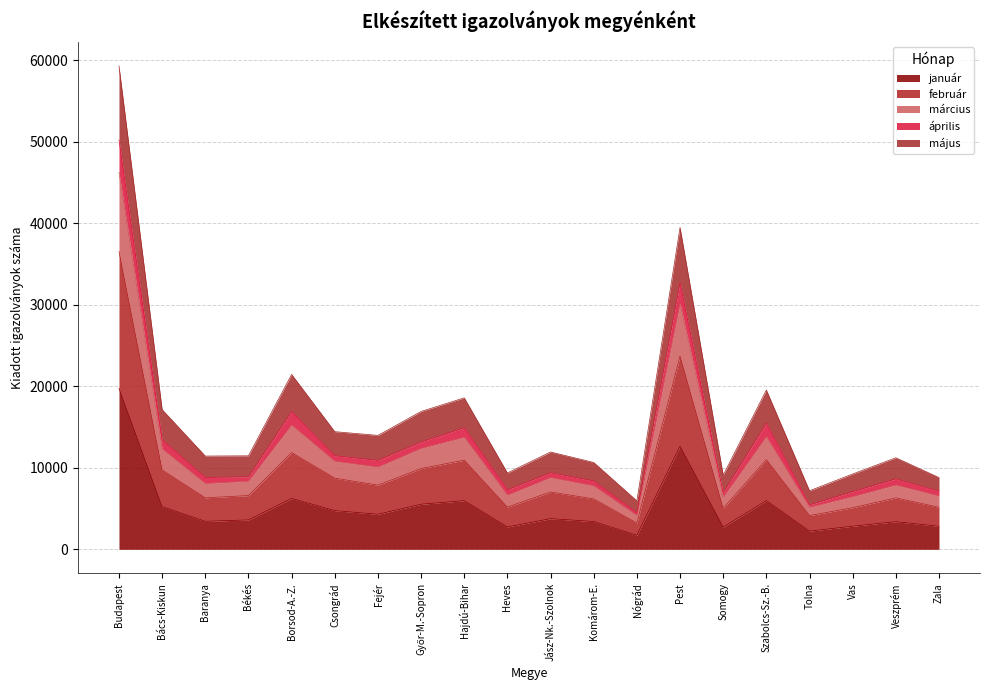

The value of január at Csongrád is 4742. True or false?

True